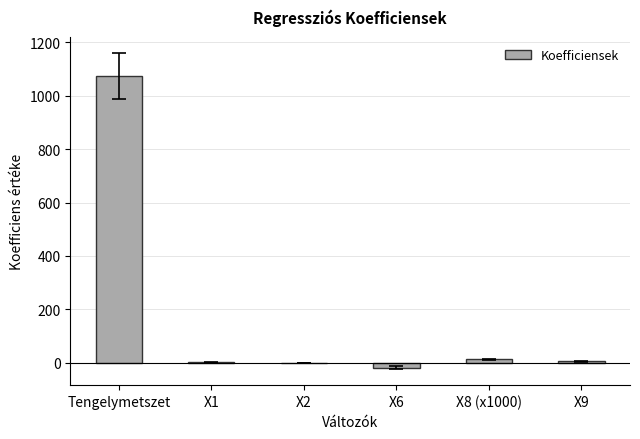

Which has a higher value, X8 (x1000) or X6?

X8 (x1000)